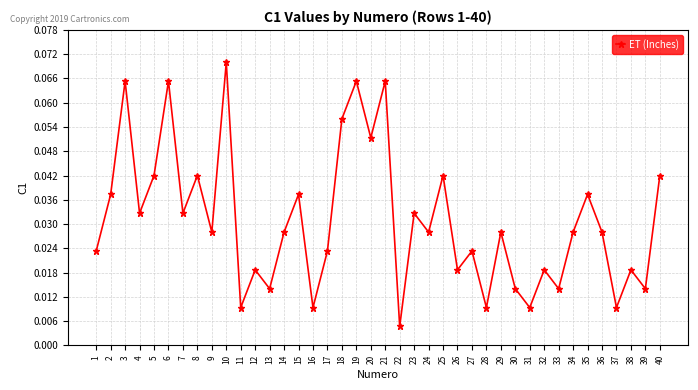

Between 1 and 14, which is larger?

14